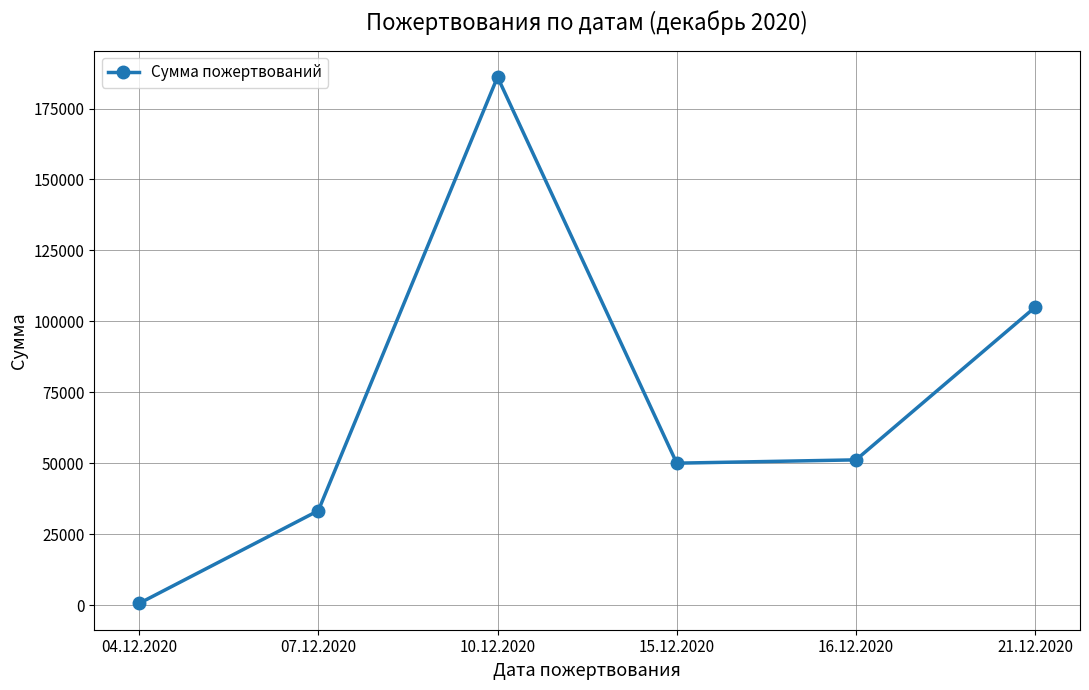

Where does the data first go above 51163?

10.12.2020